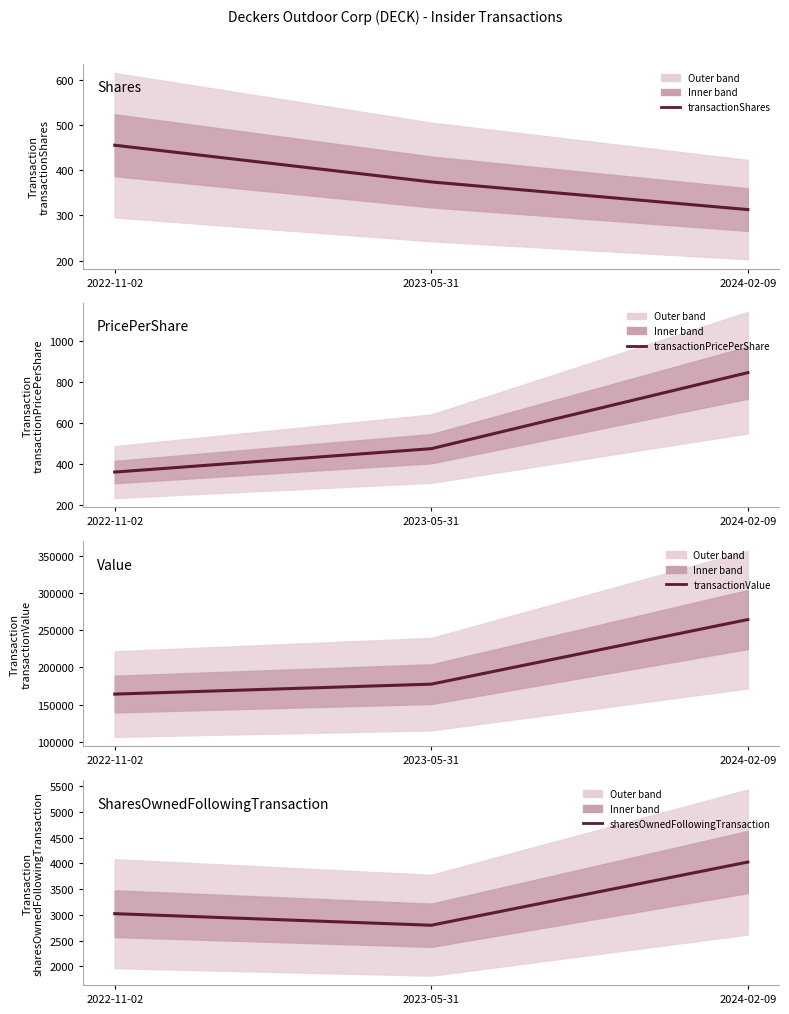

Reading right to left, list all the values displayed in this chart.

transactionShares: 313.0	374.0	455.0
transactionPricePerShare: 844.1	474.4	360.6
transactionValue: 264213.0	177441.0	164082.0
sharesOwnedFollowingTransaction: 4027.0	2799.0	3024.0